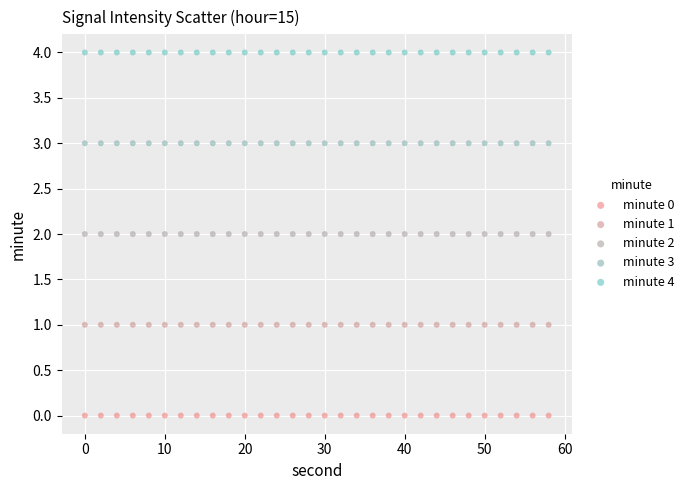

Which series contains the lowest Y value?

minute 0